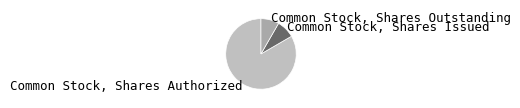

The Common Stock, Shares Authorized slice represents 83% of the pie. True or false?

True